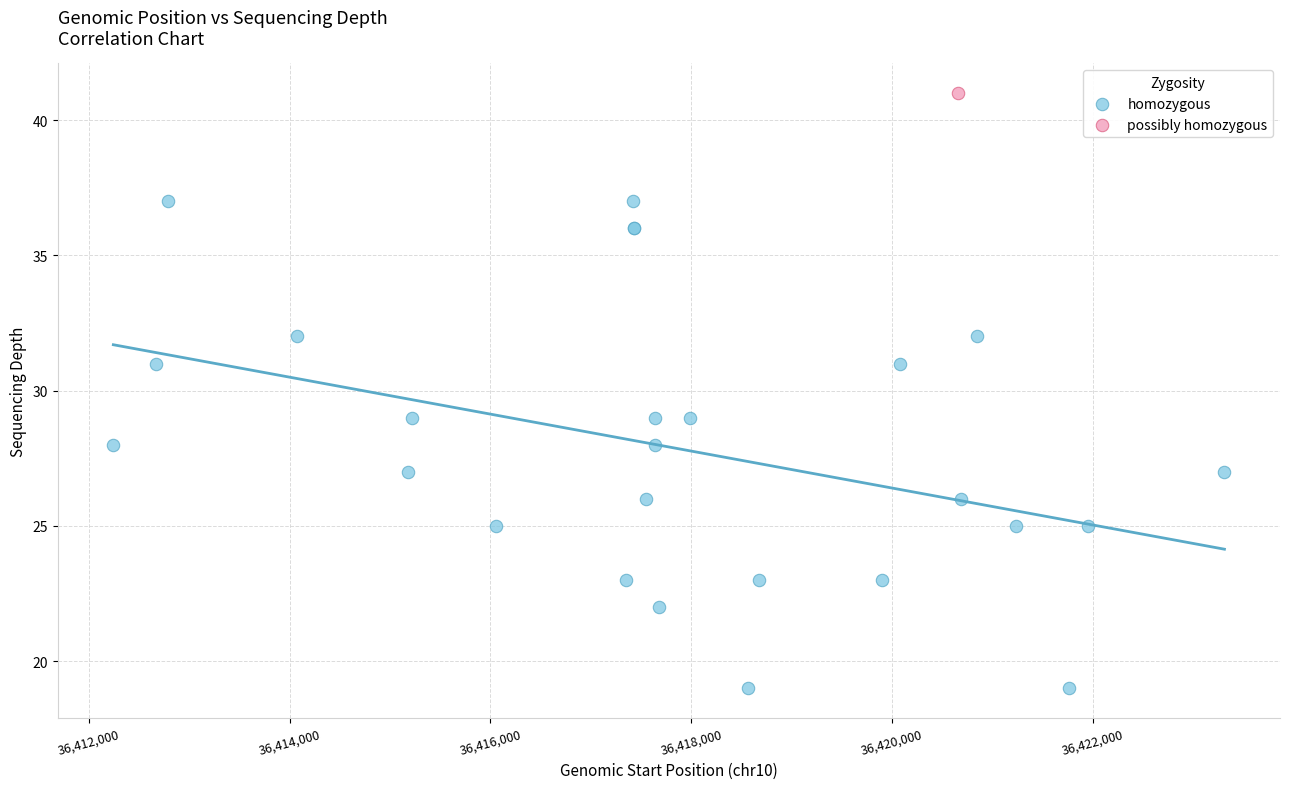

What are all the series names shown in the legend?

homozygous, possibly homozygous